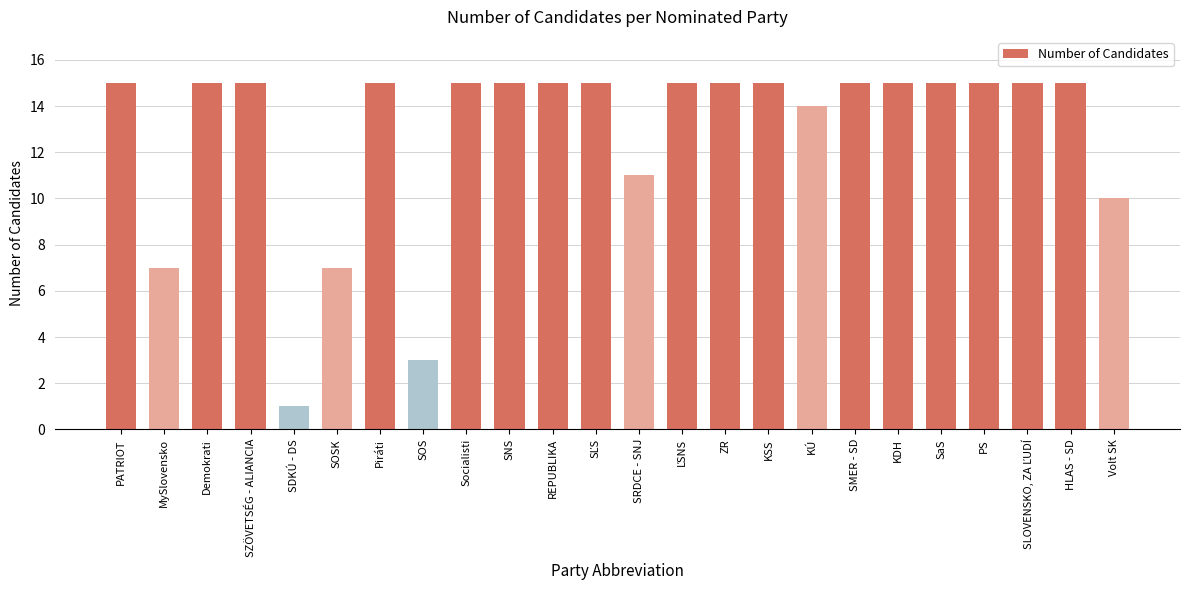

How many bars are there in total?

24